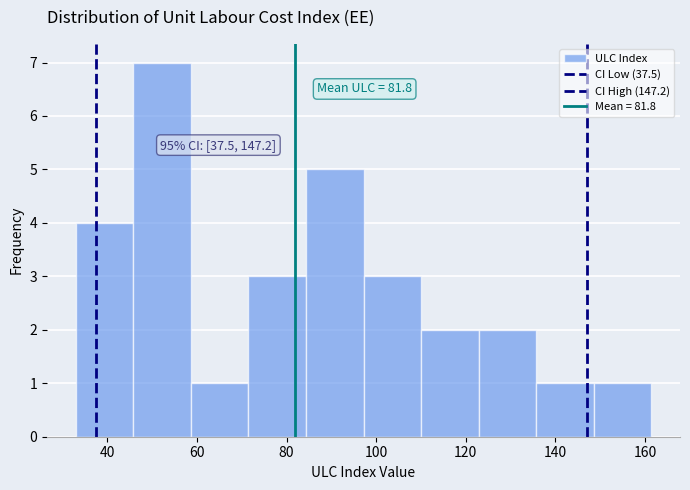

Which range on the x-axis has the tallest bar?

46 to 58